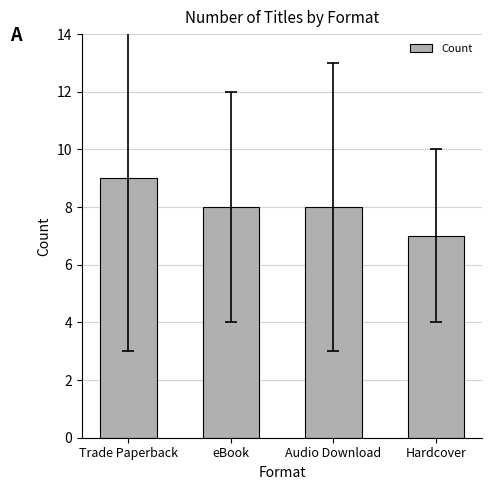

What is the value of the 1st bar from the left?

9